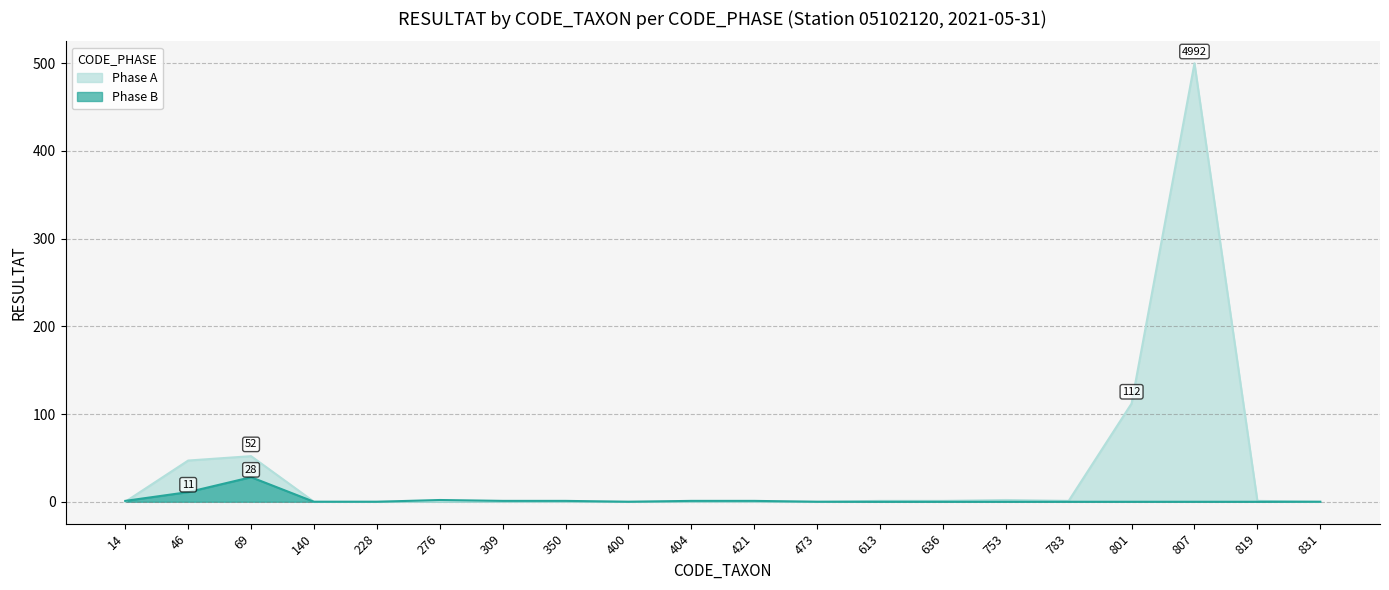

What is the sum of all values?

46